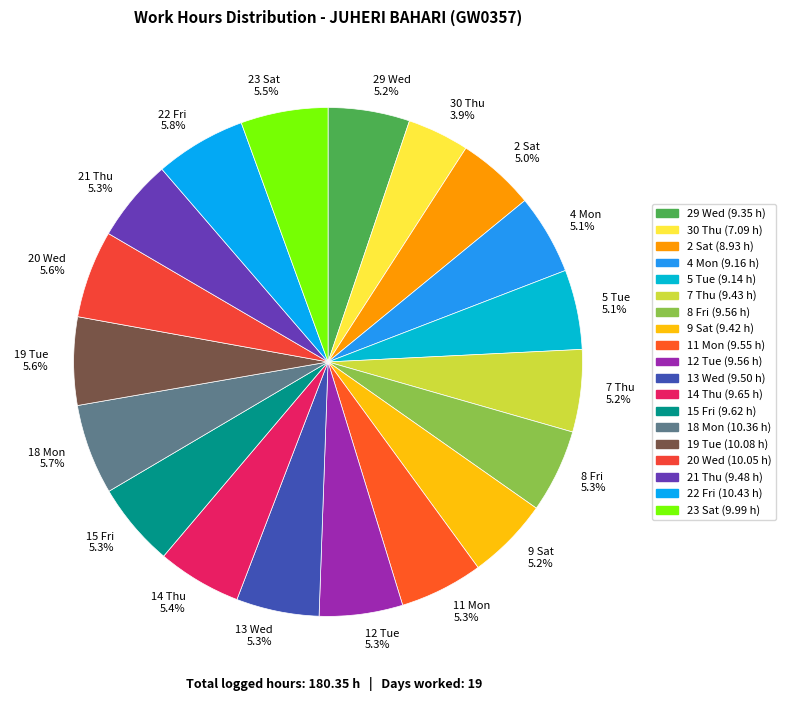

Count the number of slices in the pie.

19